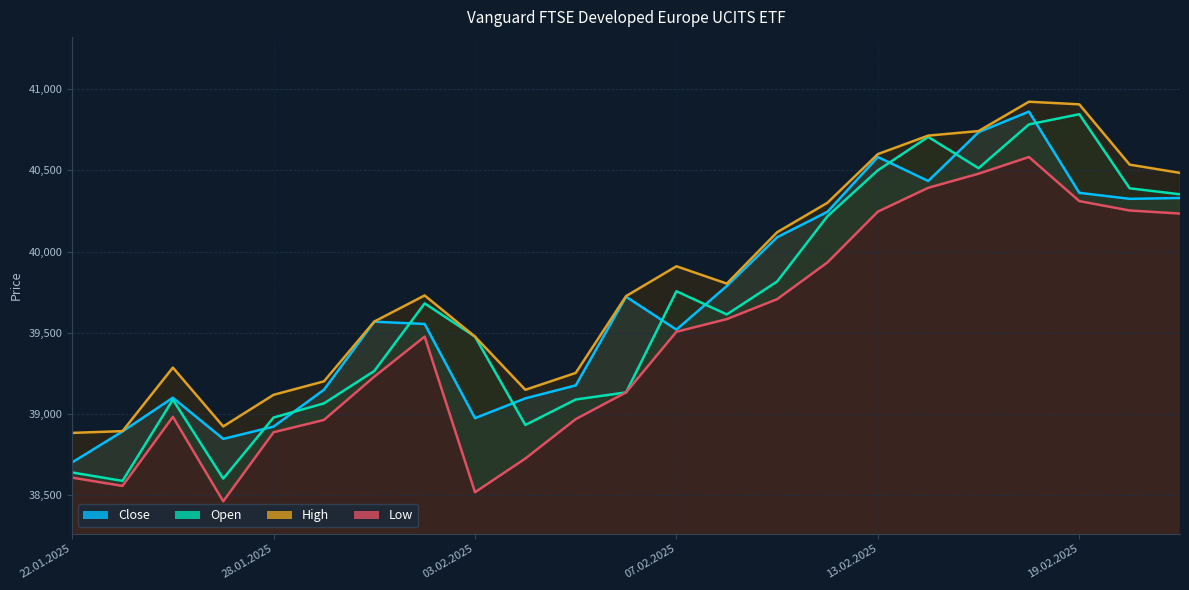

Which has a higher value, 11.02.2025 or 14.02.2025?

14.02.2025